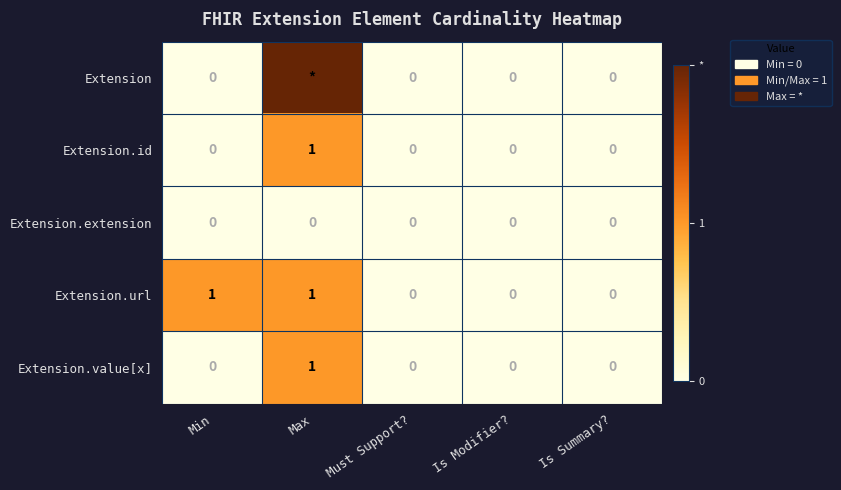

What is the greatest value displayed?

2